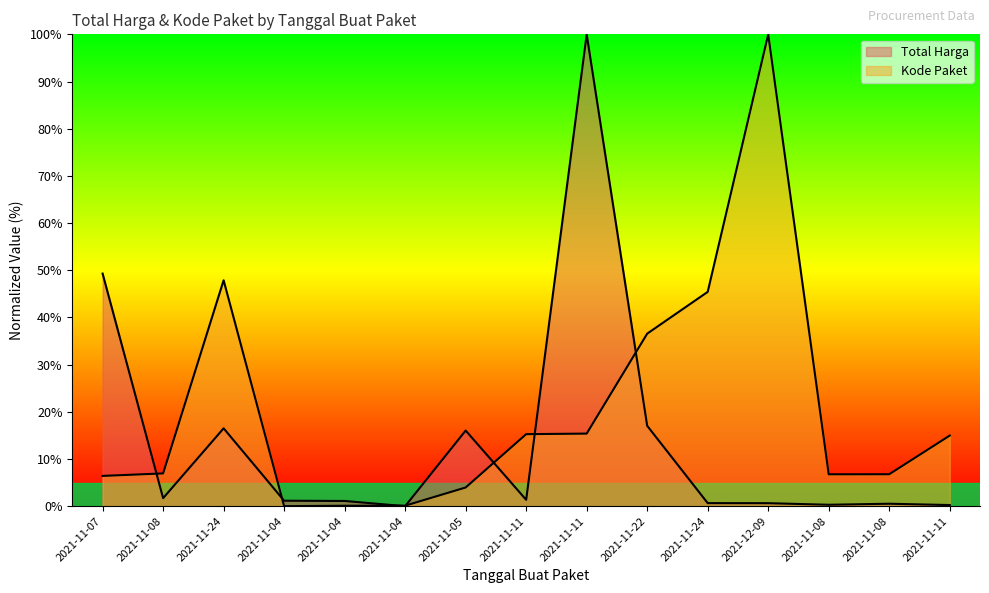

Rank the categories by Total Harga value from highest to lowest.

2021-11-11, 2021-11-07, 2021-11-22, 2021-11-24, 2021-11-05, 2021-11-08, 2021-11-11, 2021-11-04, 2021-11-04, 2021-11-24, 2021-12-09, 2021-11-08, 2021-11-08, 2021-11-11, 2021-11-04